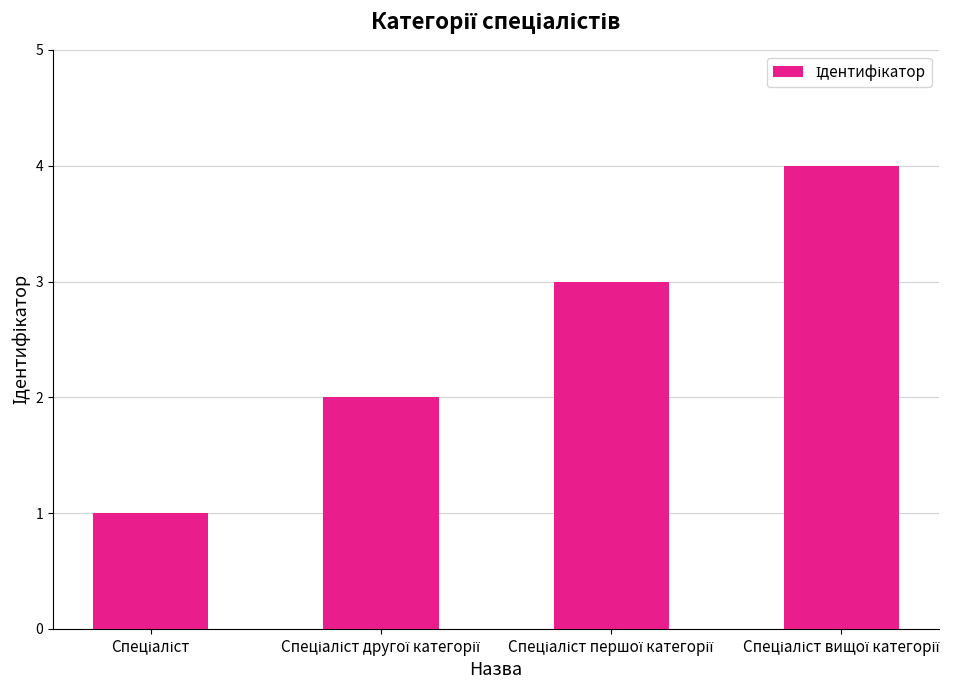

Count the values in the range 2 to 4.

3